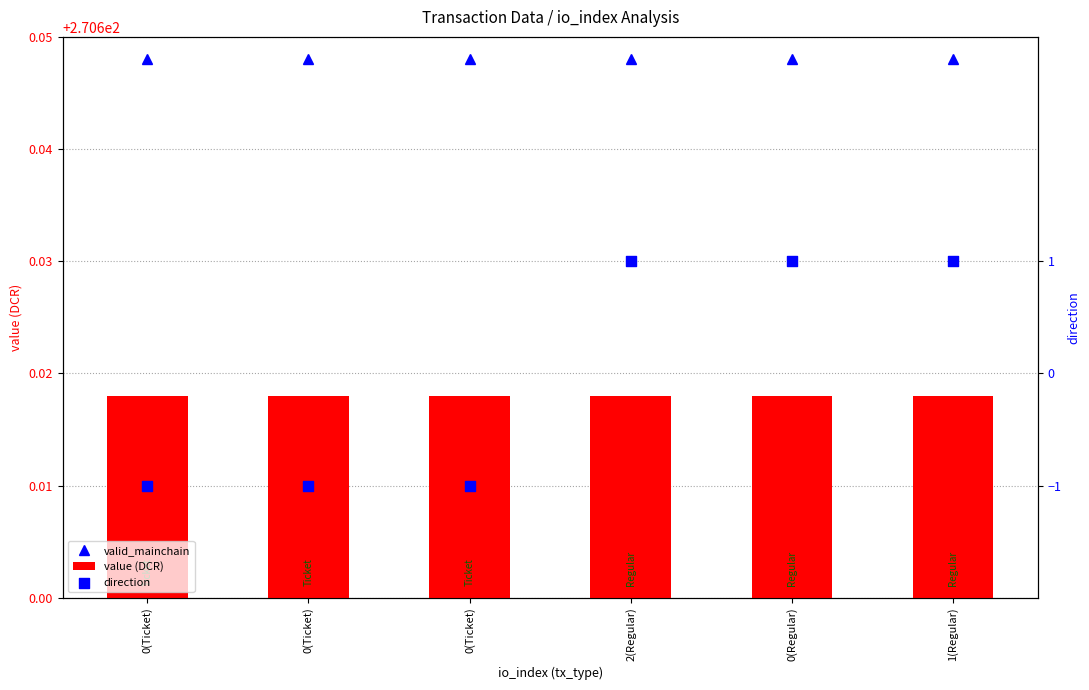

At which category is the sum across all series the highest?

2(Regular)